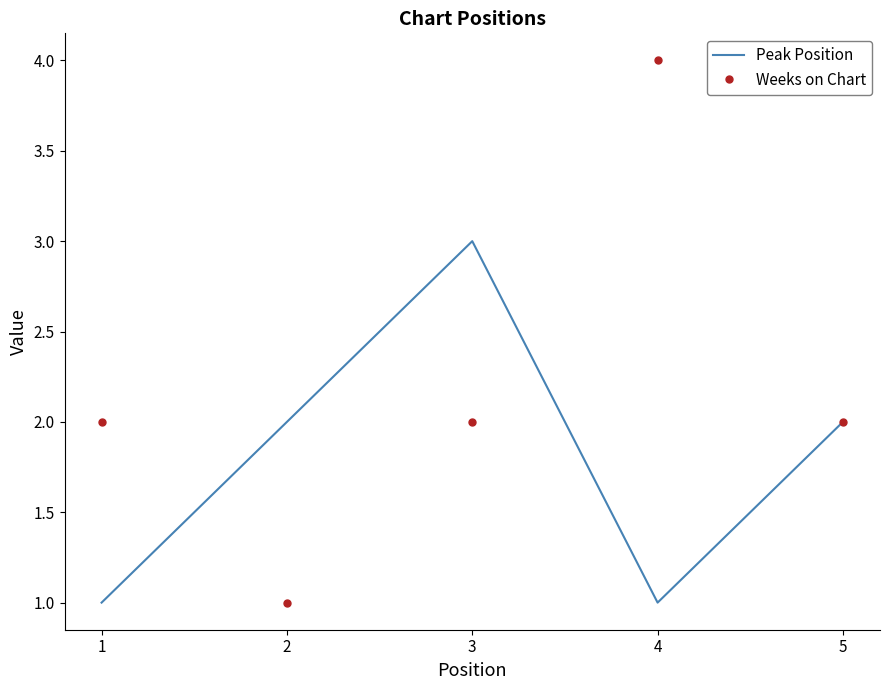

What is the minimum value for Peak Position?

1